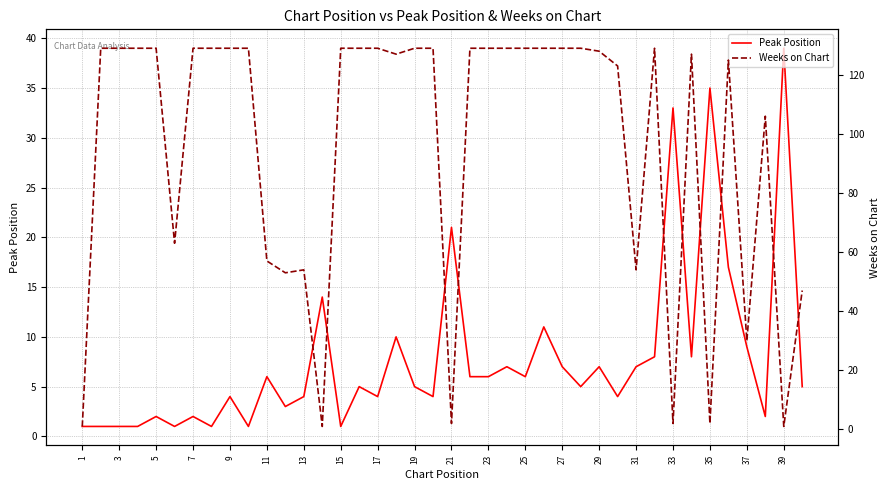

How many interior local peaks does the Weeks on Chart series have?

5